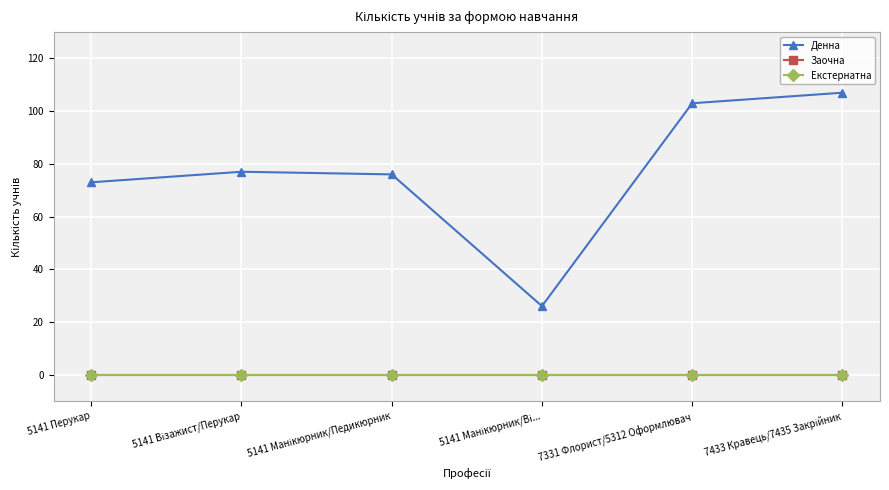

At 5141 Візажист/Перукар, list the series in order from largest to smallest.

Денна, Заочна, Екстернатна